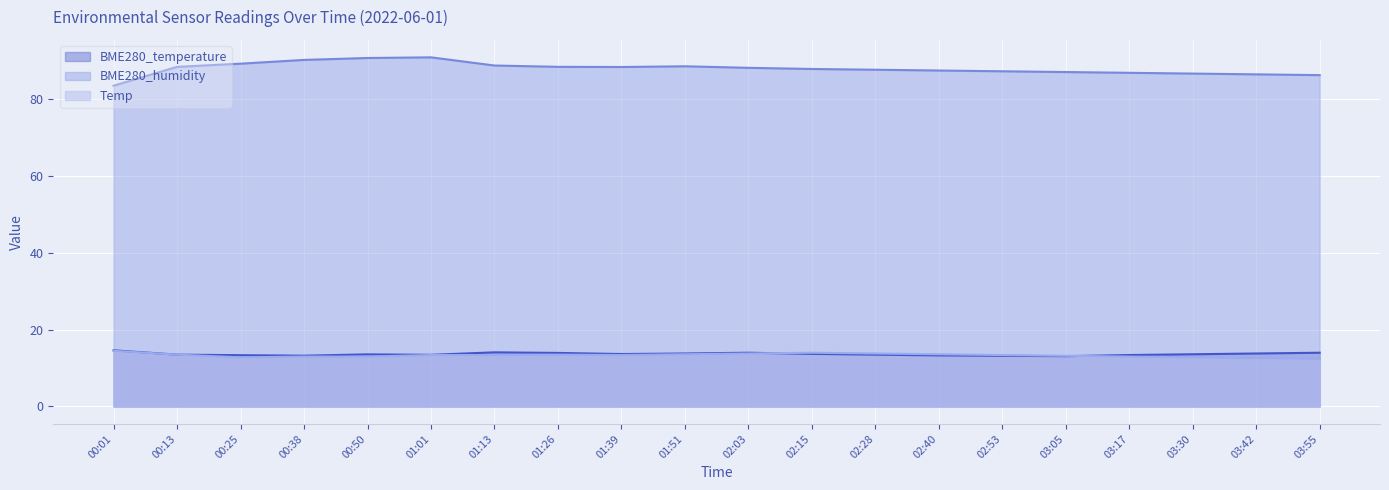

Rank the categories by BME280_temperature value from lowest to highest.

03:05, 02:53, 00:38, 02:40, 00:25, 03:17, 01:01, 00:13, 02:28, 00:50, 03:30, 01:39, 02:15, 01:51, 03:42, 01:26, 02:03, 03:55, 01:13, 00:01